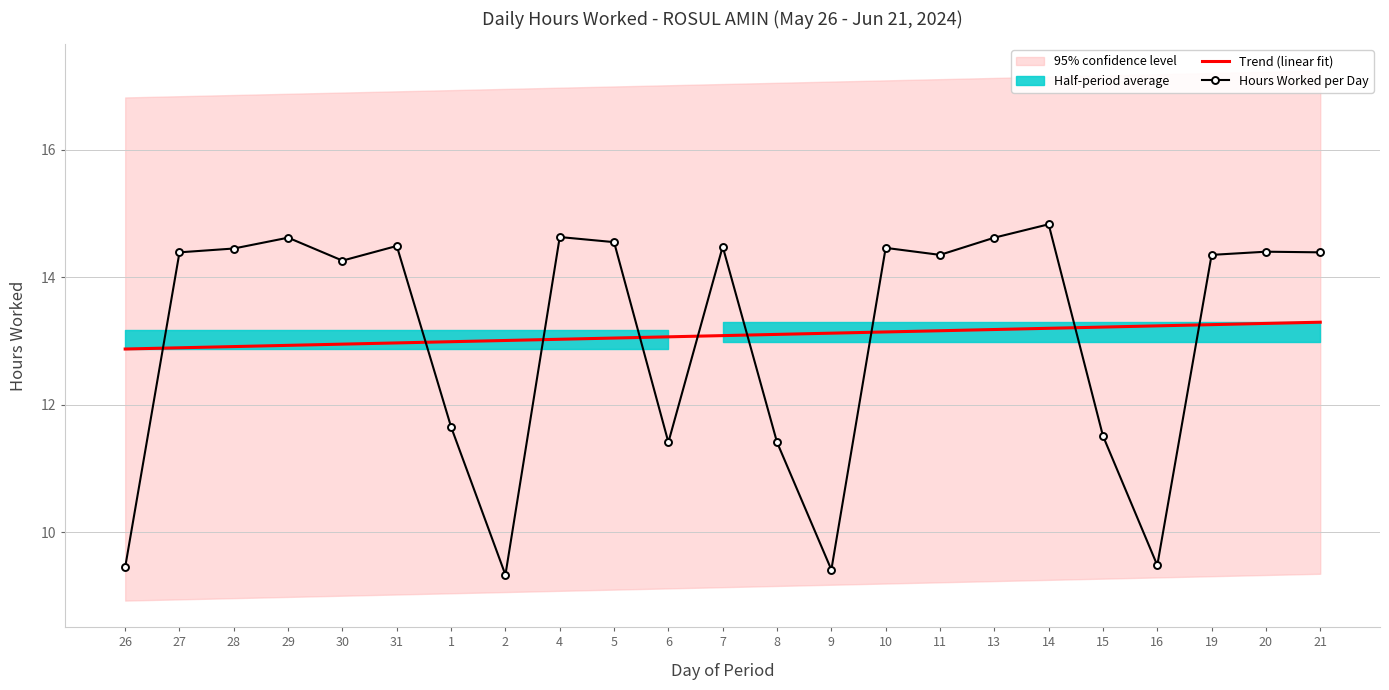

What position from the left is 14?

18